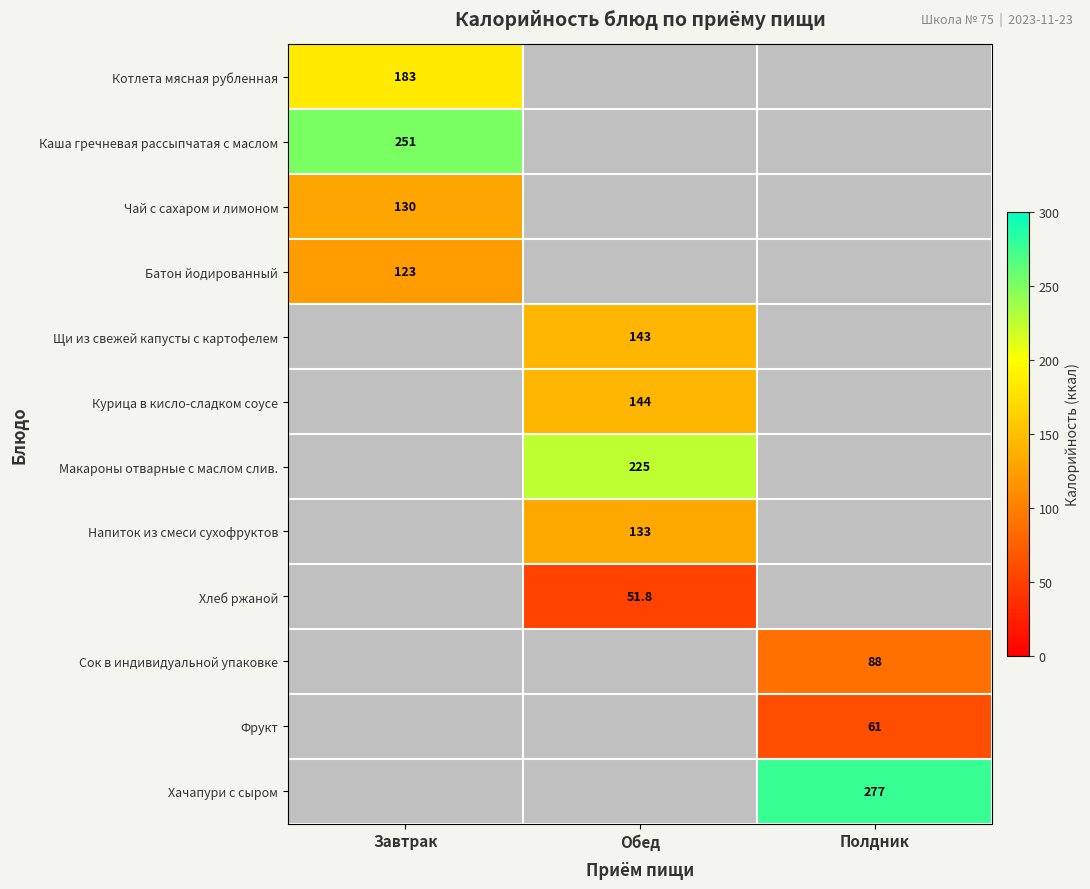

Is it true that Котлета мясная рубленная equals 296.3 at Завтрак?

False